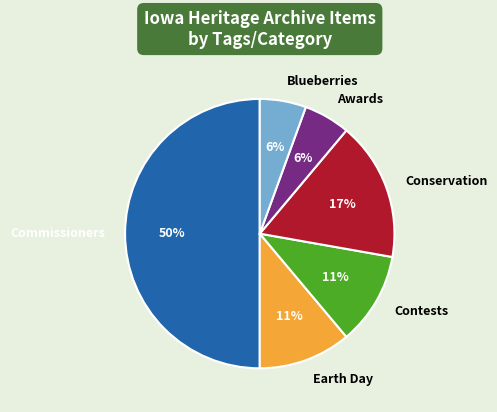

Does Conservation represent more than half of the total?

No